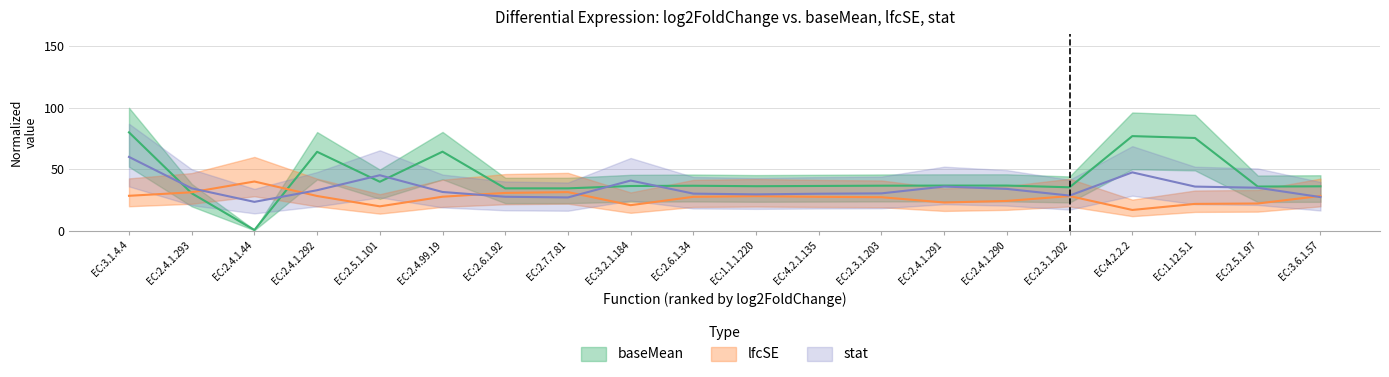

Between EC:2.7.7.81 and EC:4.2.1.135, which series saw the biggest shift?

lfcSE